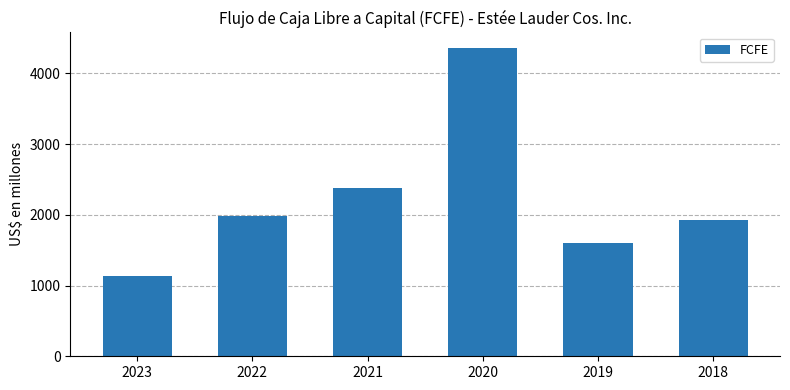

Which has a higher value, 2022 or 2019?

2022